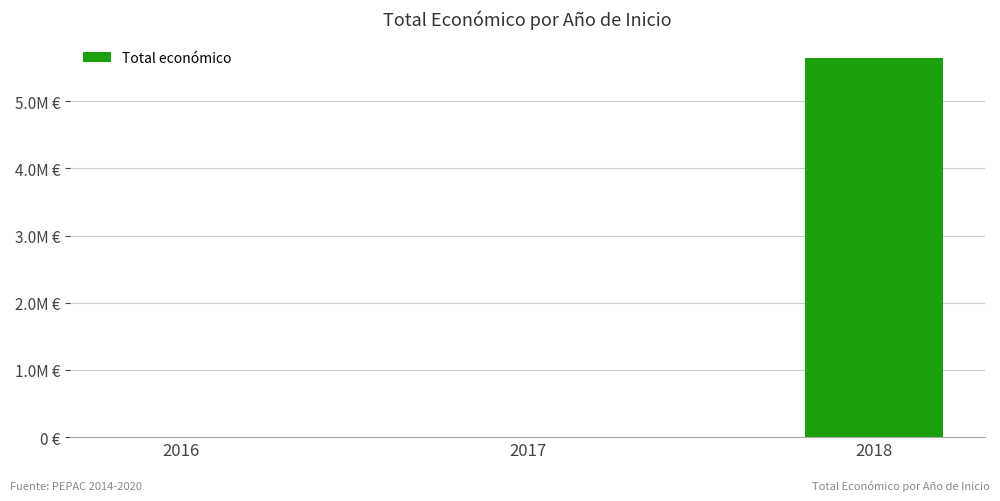

Reading left to right, extract all data points from this chart.

6000	4800	5648162